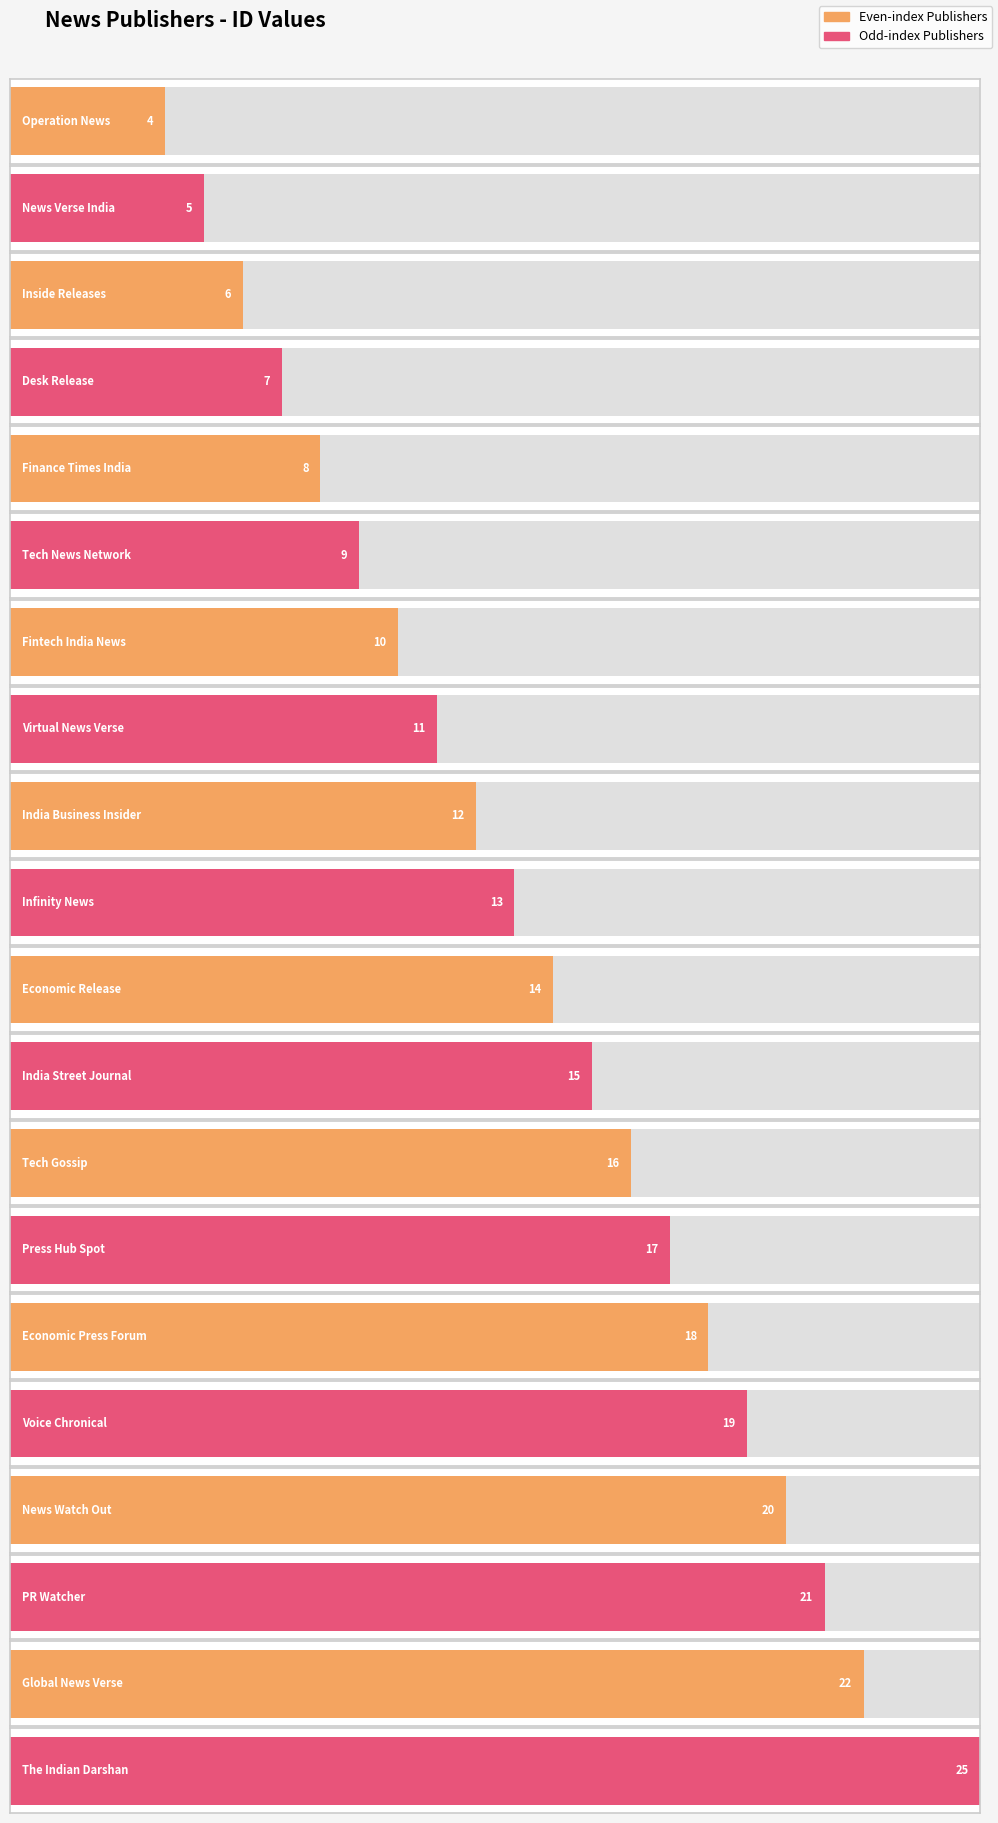

How many bars are there in total?

20